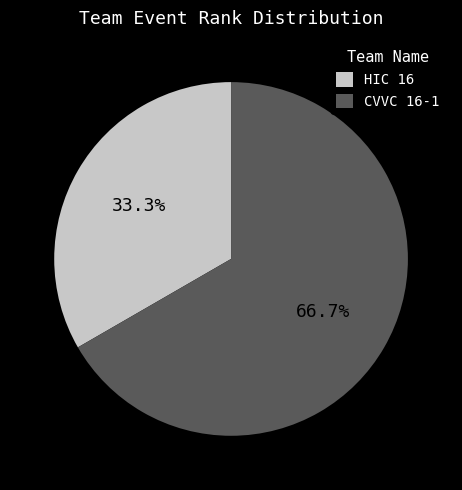

Between HIC 16 and CVVC 16-1, which is larger?

CVVC 16-1